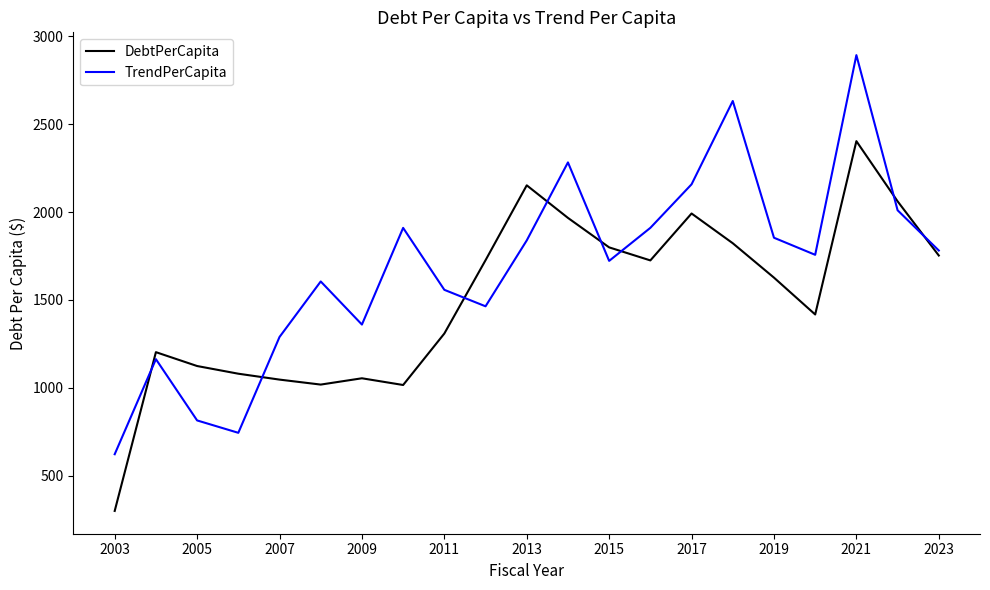

Which series has the largest range (max minus min)?

TrendPerCapita